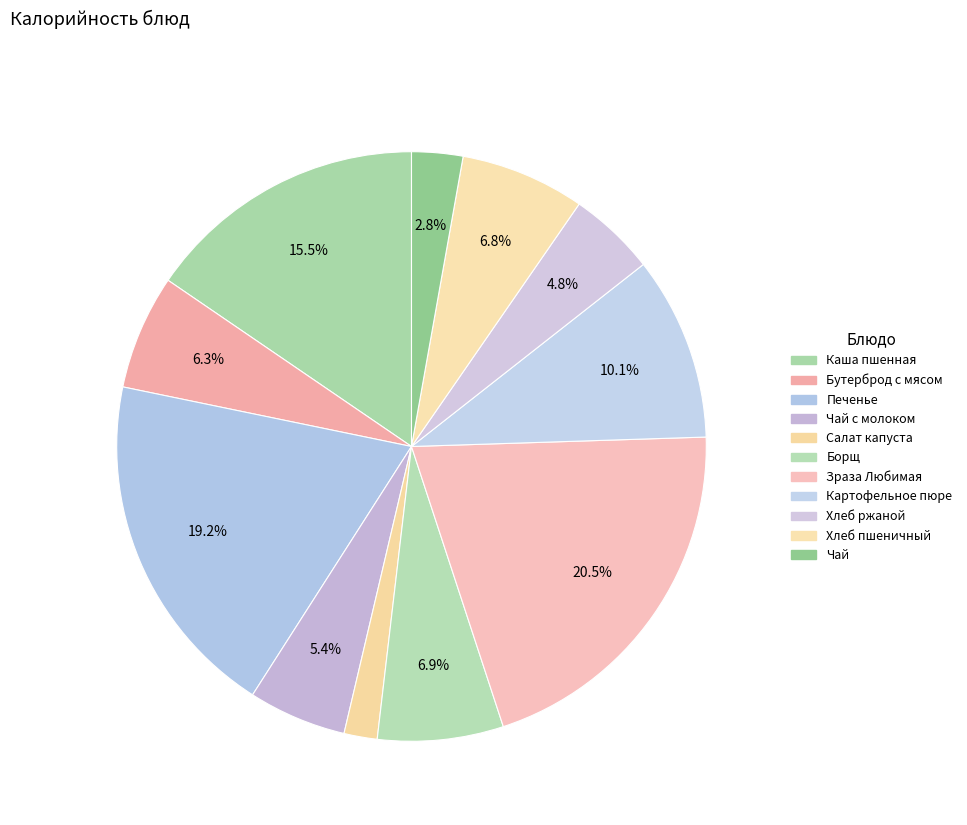

How many slices are in this pie chart?

11